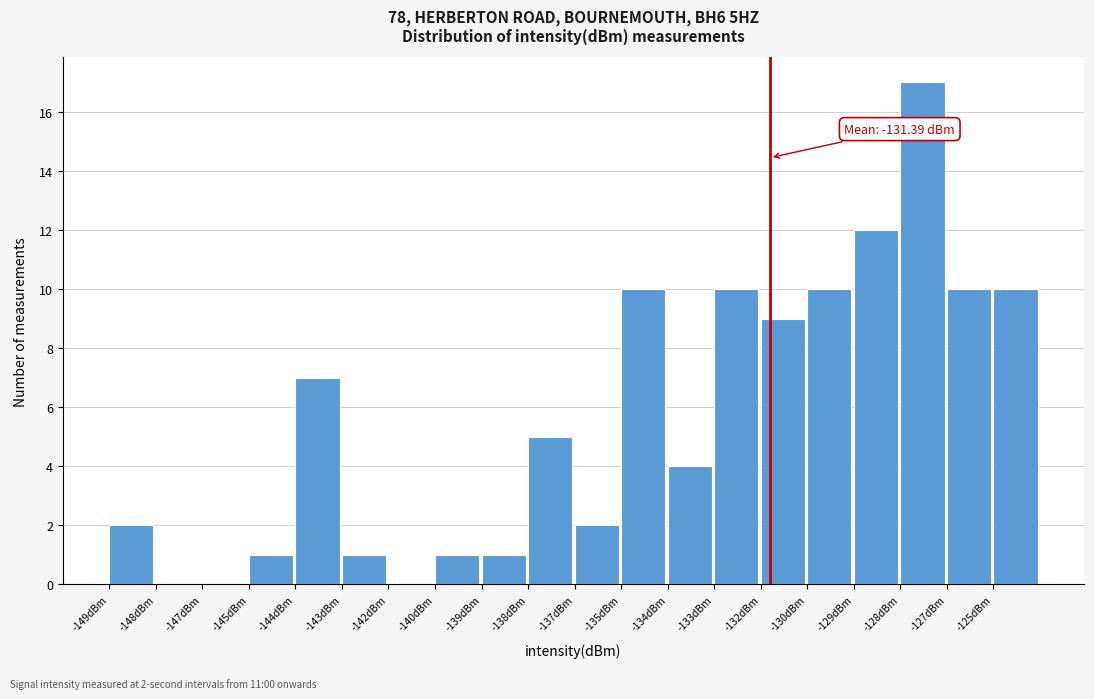

Reading left to right, what are all the values shown in this chart?

-149dBm=2	-148dBm=0	-147dBm=0	-145dBm=1	-144dBm=7	-143dBm=1	-142dBm=0	-140dBm=1	-139dBm=1	-138dBm=5	-137dBm=2	-135dBm=10	-134dBm=4	-133dBm=10	-132dBm=9	-130dBm=10	-129dBm=12	-128dBm=17	-127dBm=10	-125dBm=10